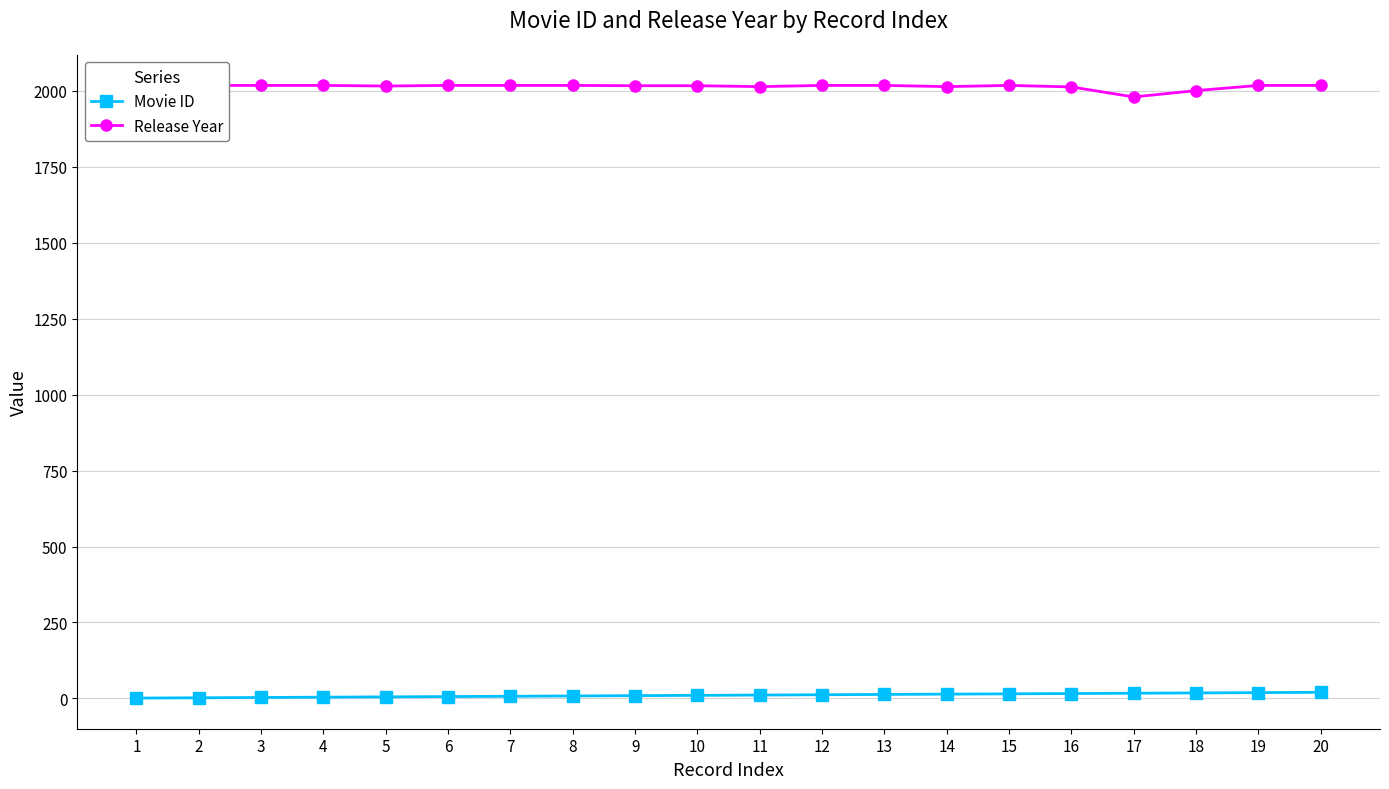

How many series are shown in this chart?

2